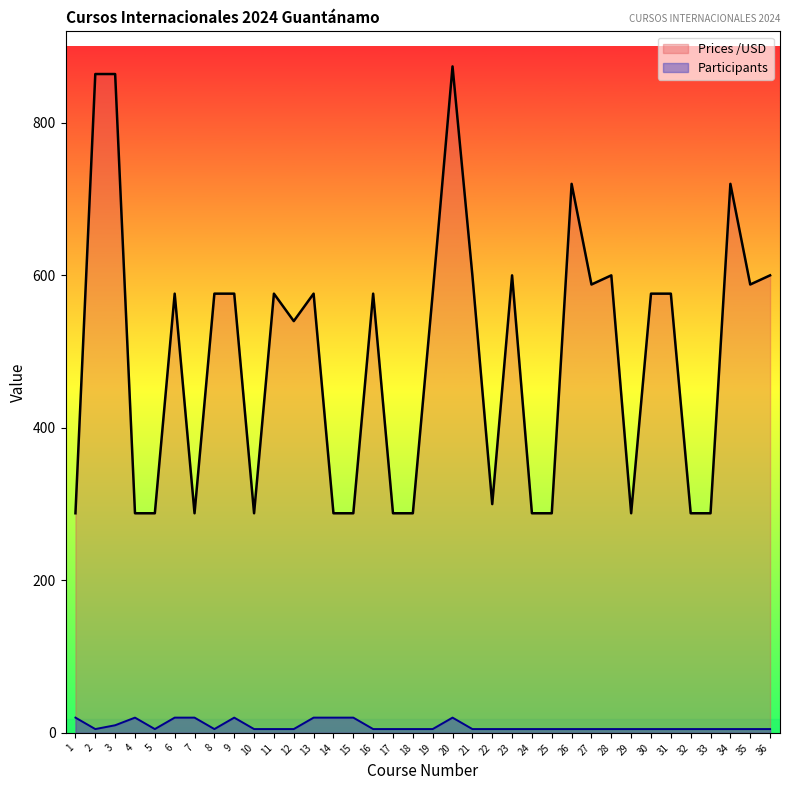

Reading right to left, list all the values displayed in this chart.

Prices /USD: 600	588	720	288	288	576	576	288	600	588	720	288	288	600	300	600	874	576	288	288	576	288	288	576	540	576	288	576	576	288	576	288	288	864	864	288
Participants: 5	5	5	5	5	5	5	5	5	5	5	5	5	5	5	5	20	5	5	5	5	20	20	20	5	5	5	20	5	20	20	5	20	10	5	20